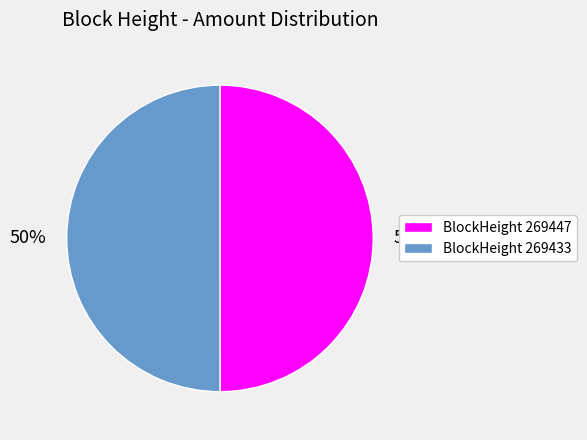

What percentage is the BlockHeight 269447 slice, to the nearest percent?

50%